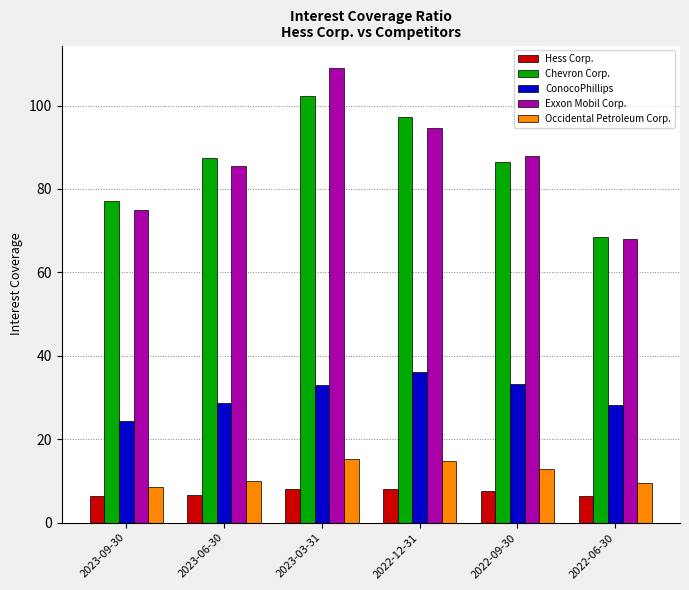

What is the minimum value for Occidental Petroleum Corp.?

8.6